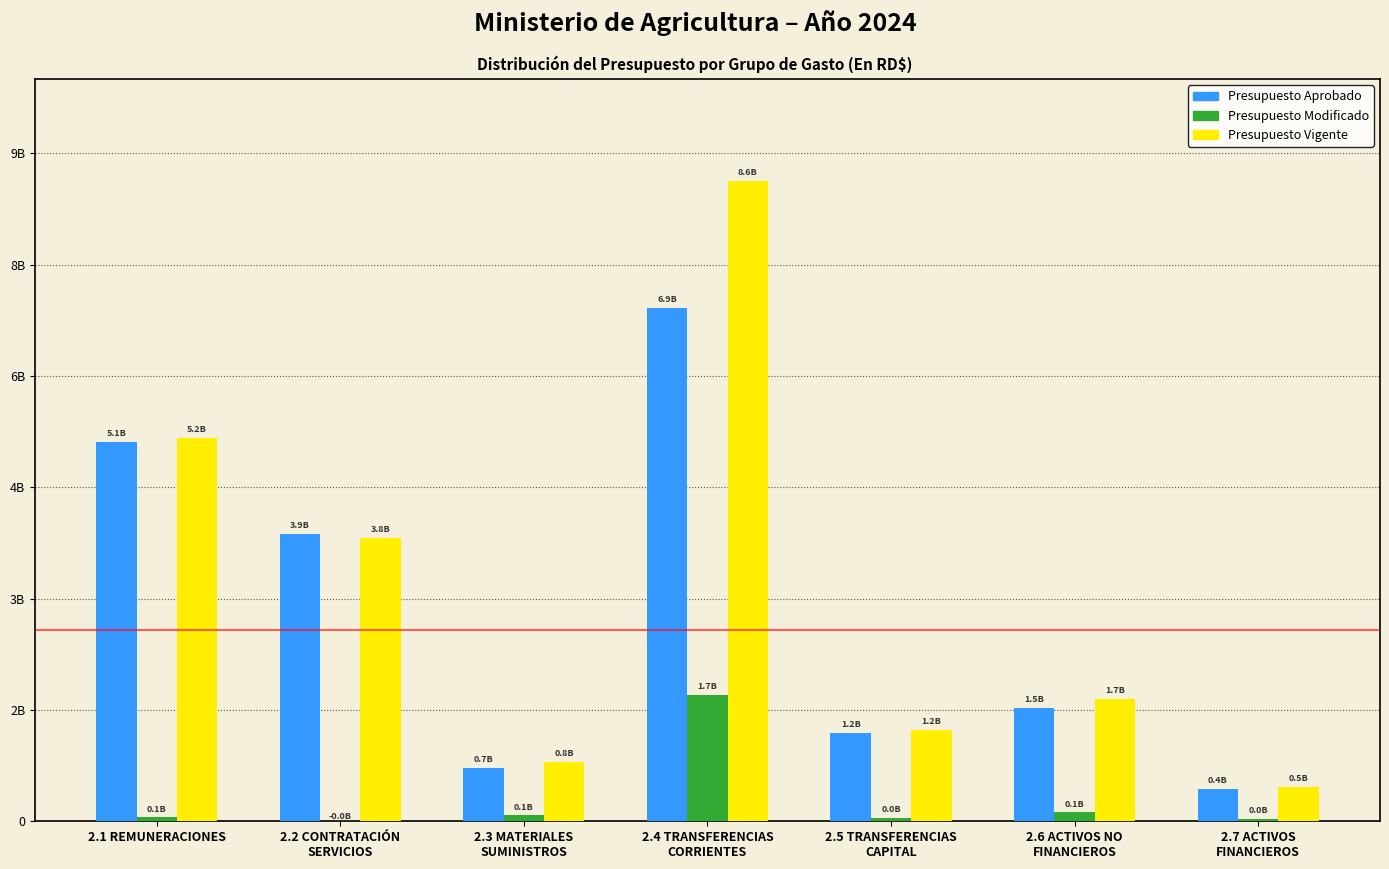

What are all the series names shown in the legend?

Presupuesto Aprobado, Presupuesto Modificado, Presupuesto Vigente